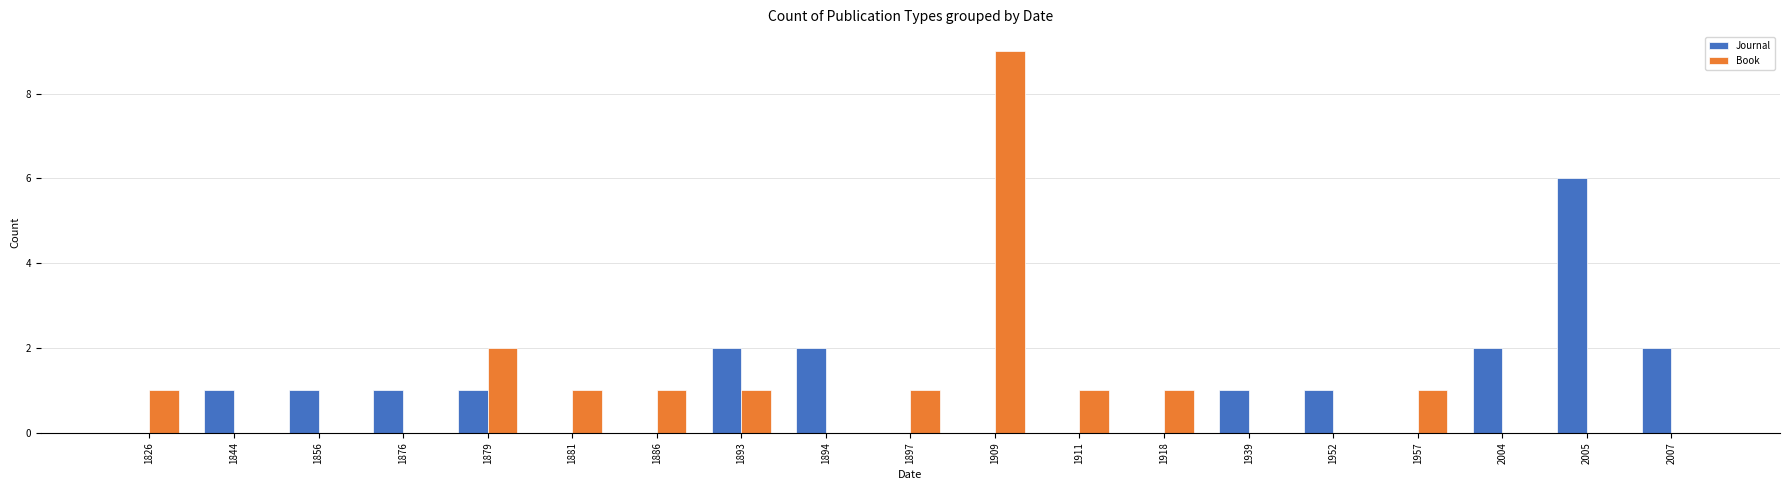

Which series has the largest range (max minus min)?

Book